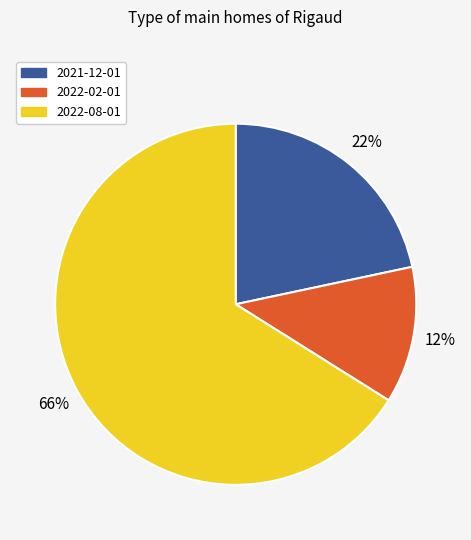

Combined, do 2022-08-01 and 2021-12-01 account for over 50%?

Yes